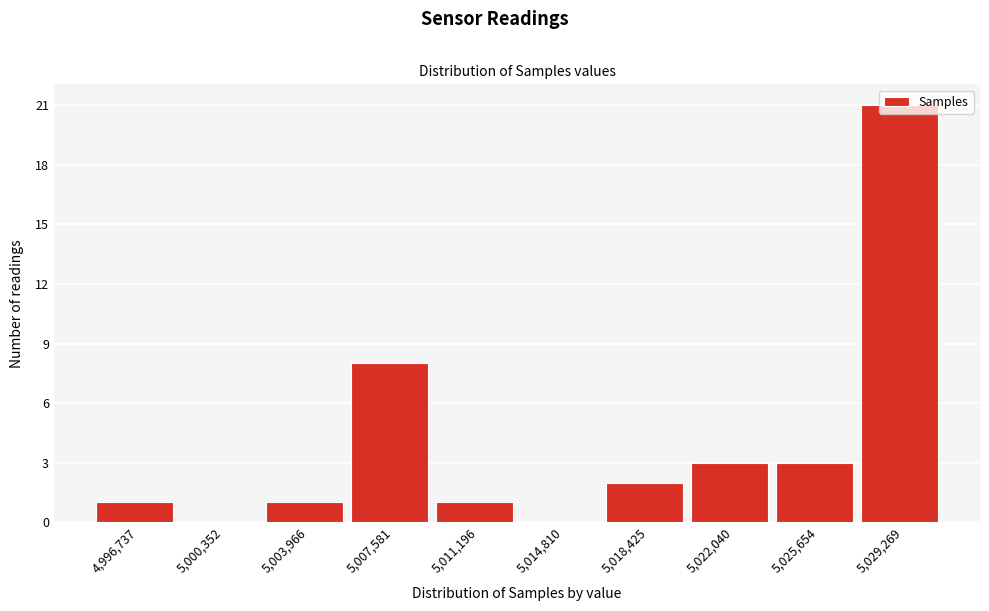

Reading left to right, list every bar in this chart as the range it spans on the x-axis followed by its height. Neither the bar edges nor the heights are printed on the chart, so give them approximately, as read against the axes.

4995000 to 4998500: 1
4998500 to 5002000: 0
5002000 to 5006000: 1
5006000 to 5009500: 8
5009500 to 5013000: 1
5013000 to 5016500: 0
5016500 to 5020000: 2
5020000 to 5024000: 3
5024000 to 5027500: 3
5027500 to 5031000: 21